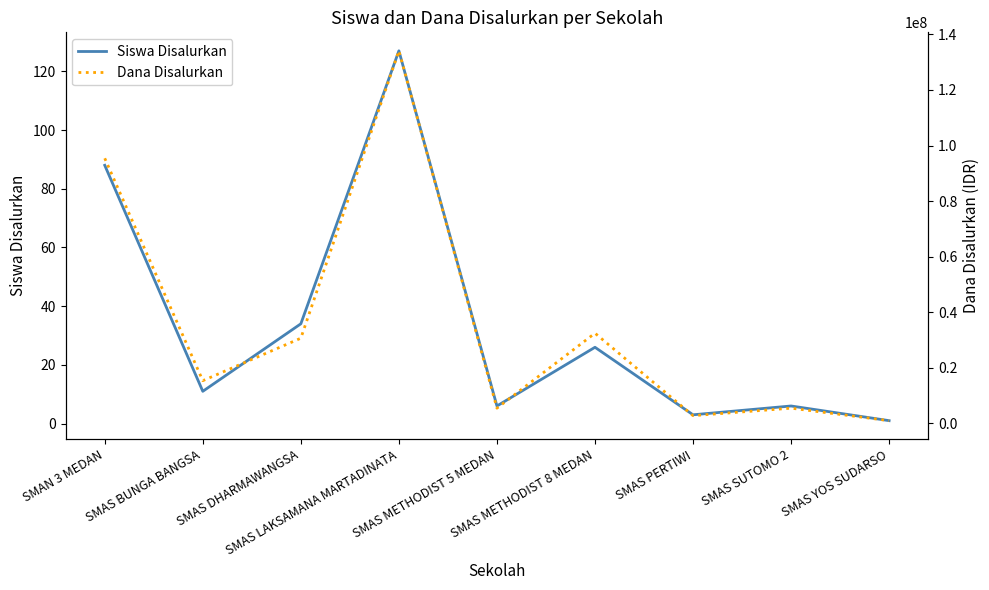

What position from the right is SMAN 3 MEDAN?

9